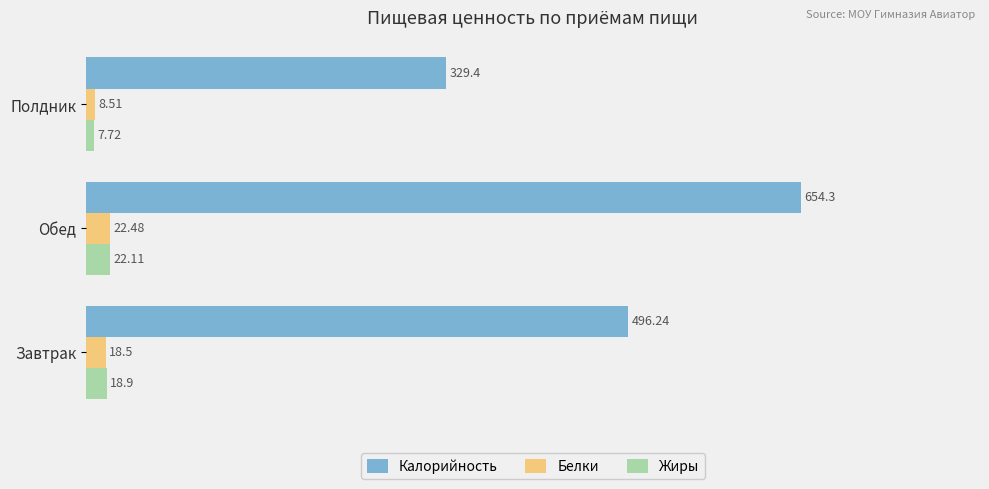

Rank the series by their maximum value, from highest to lowest.

Калорийность, Белки, Жиры